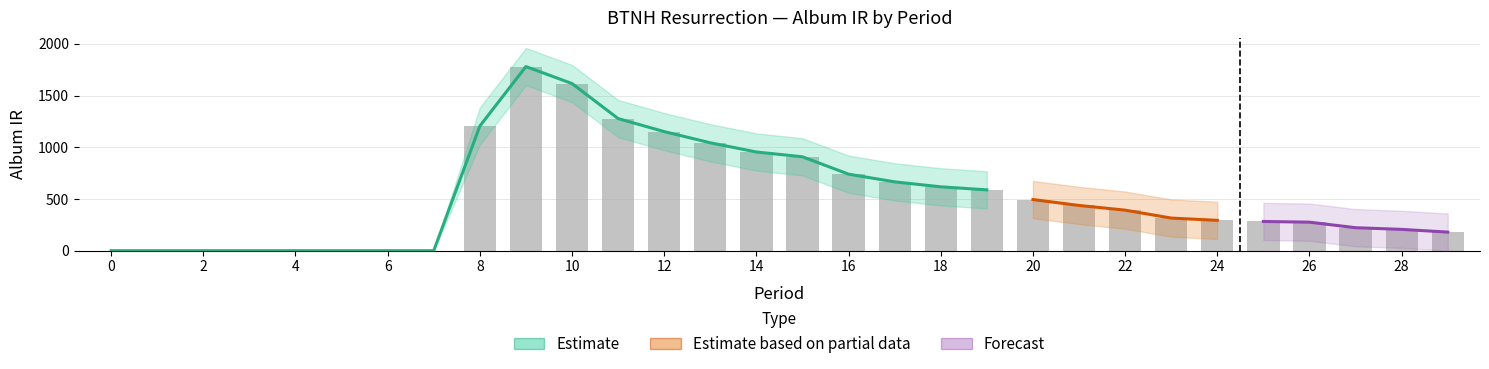

At which category is the sum across all series the highest?

9